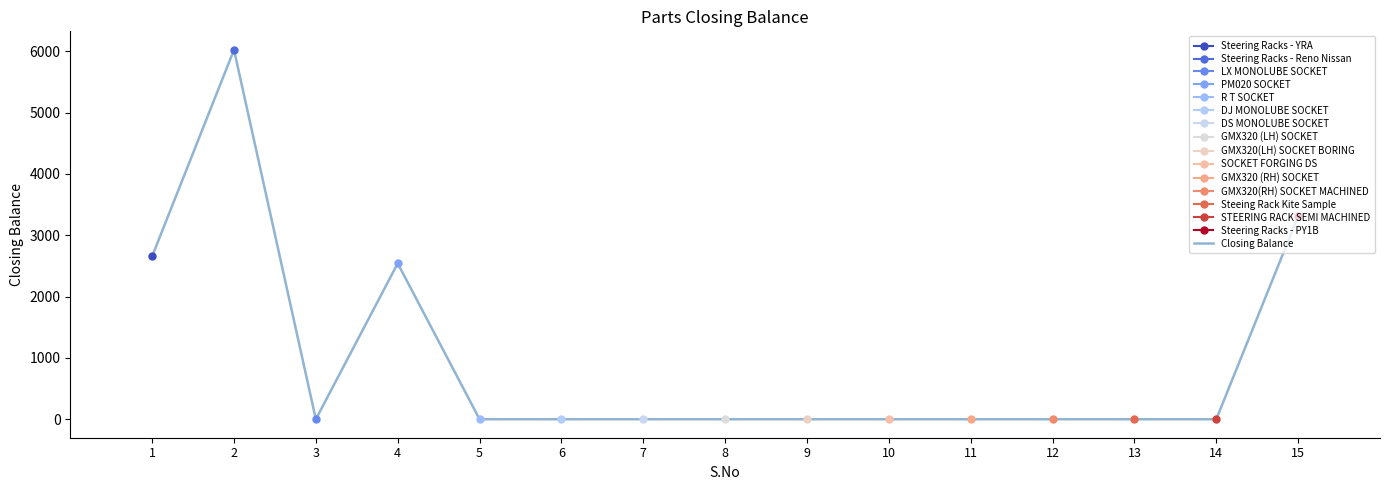

What is the value of the 4th point from the left?

2541